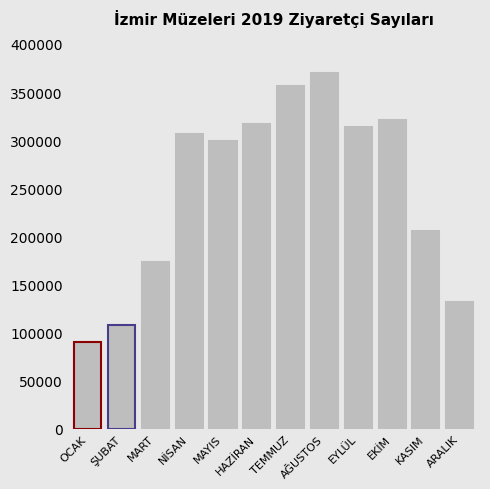

Between NİSAN and ARALIK, which is larger?

NİSAN